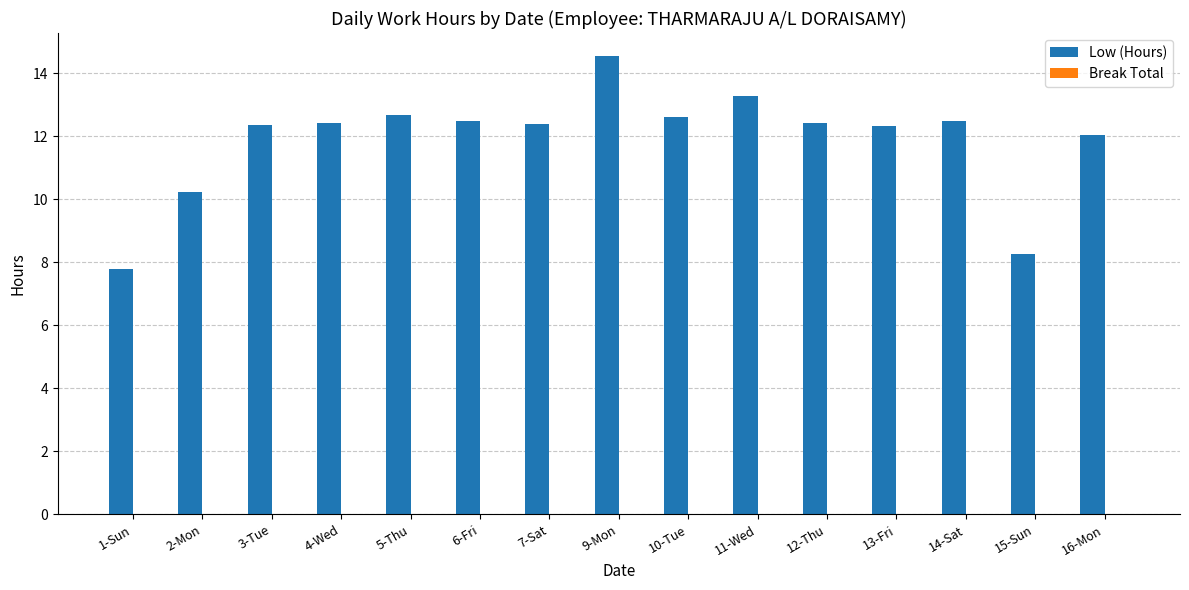

What is the difference between the maximum and second lowest values?

6.3